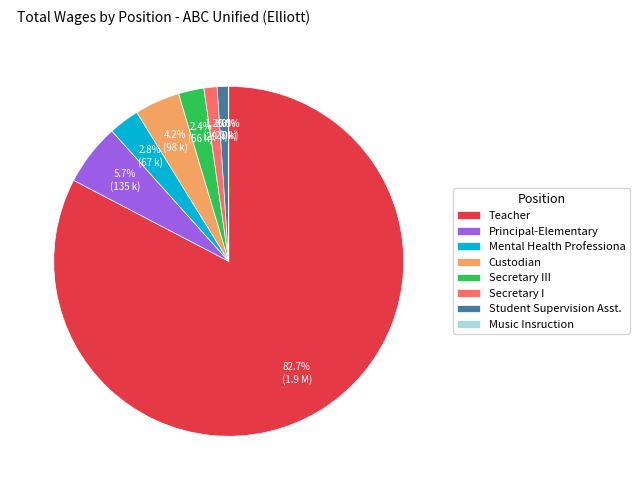

Which category has the biggest portion of the pie?

Teacher